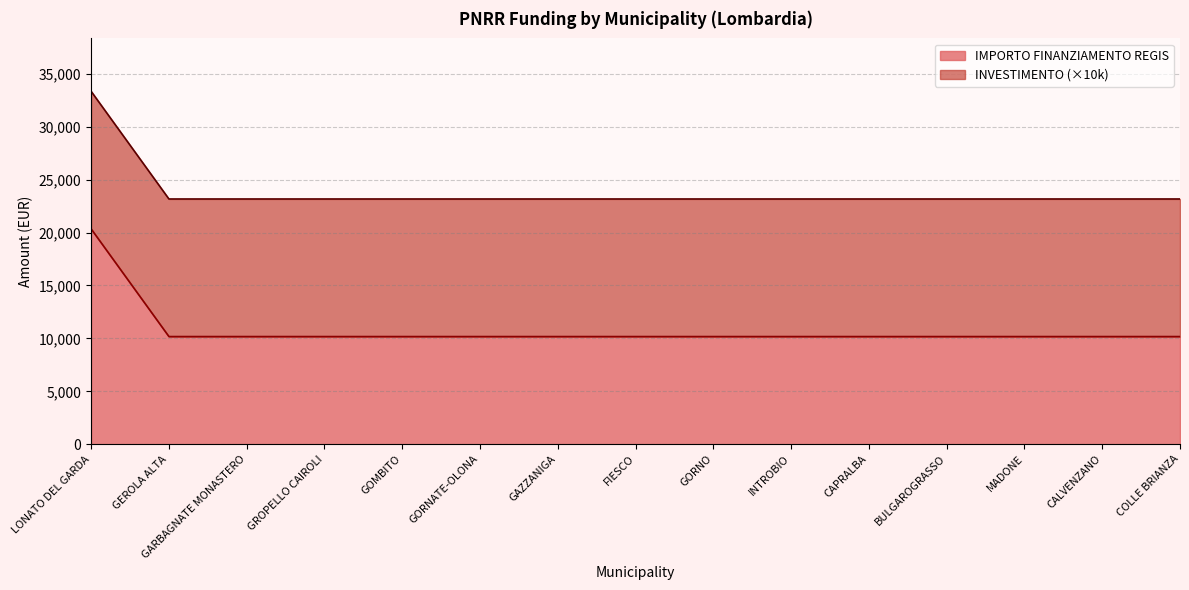

Does the chart have visible grid lines?

Yes